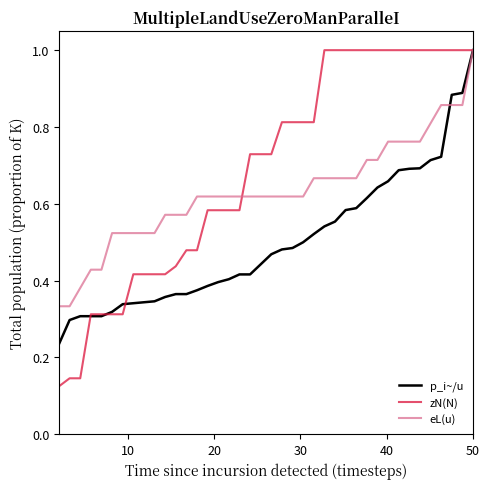

Rank the series by their average value, from lowest to highest.

p_i~/u, eL(u), zN(N)